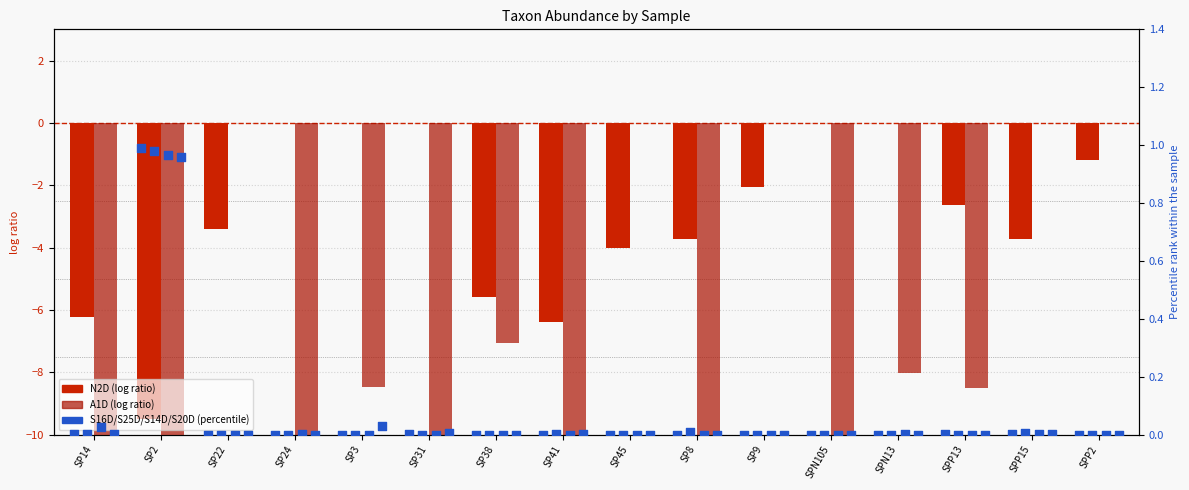

At which category is the sum across all series the highest?

SPP2